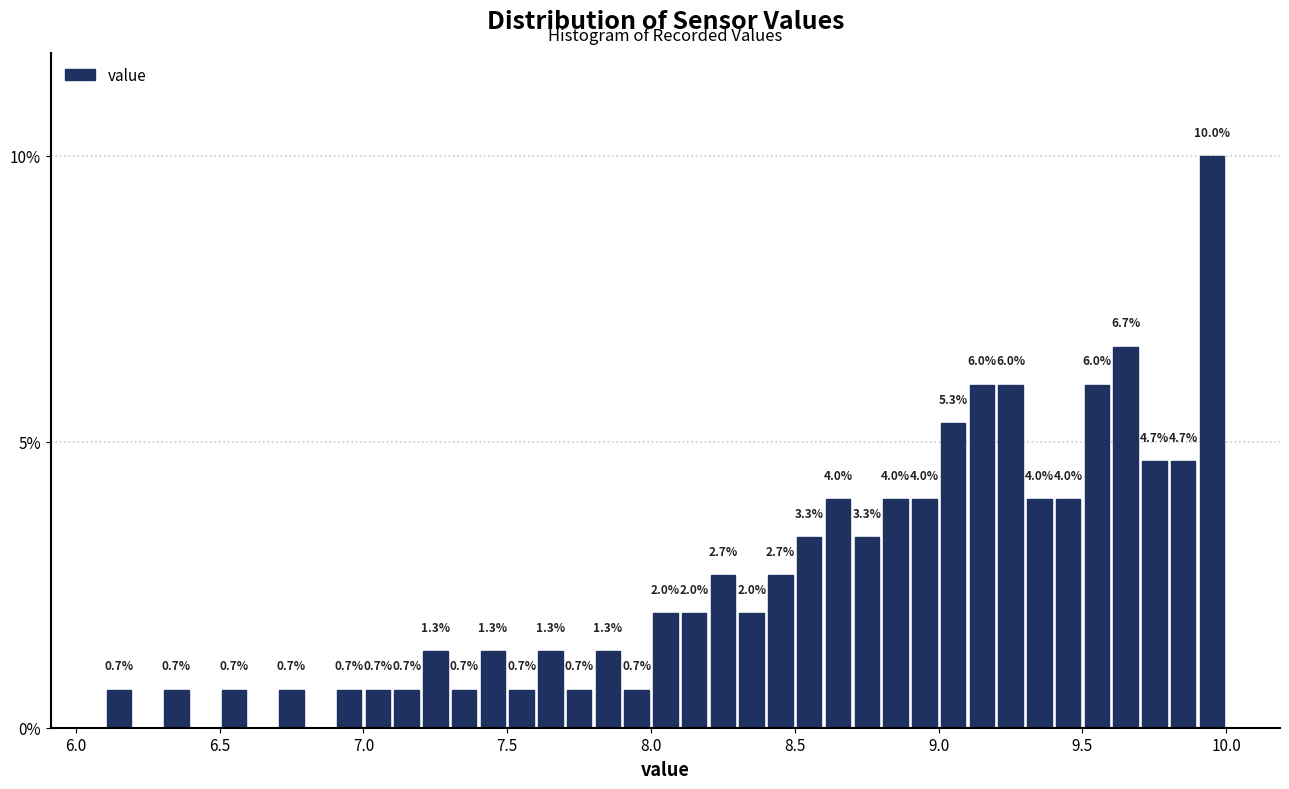

Around what value on the x-axis is the tallest bar? Give the approximate position of its centre, as read against the axis.

9.95